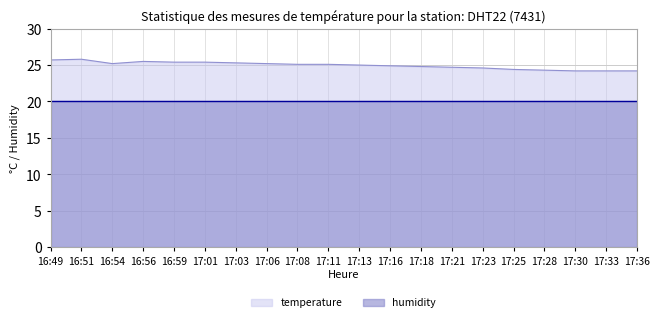

What is the label of the 14th point from the right?

17:03